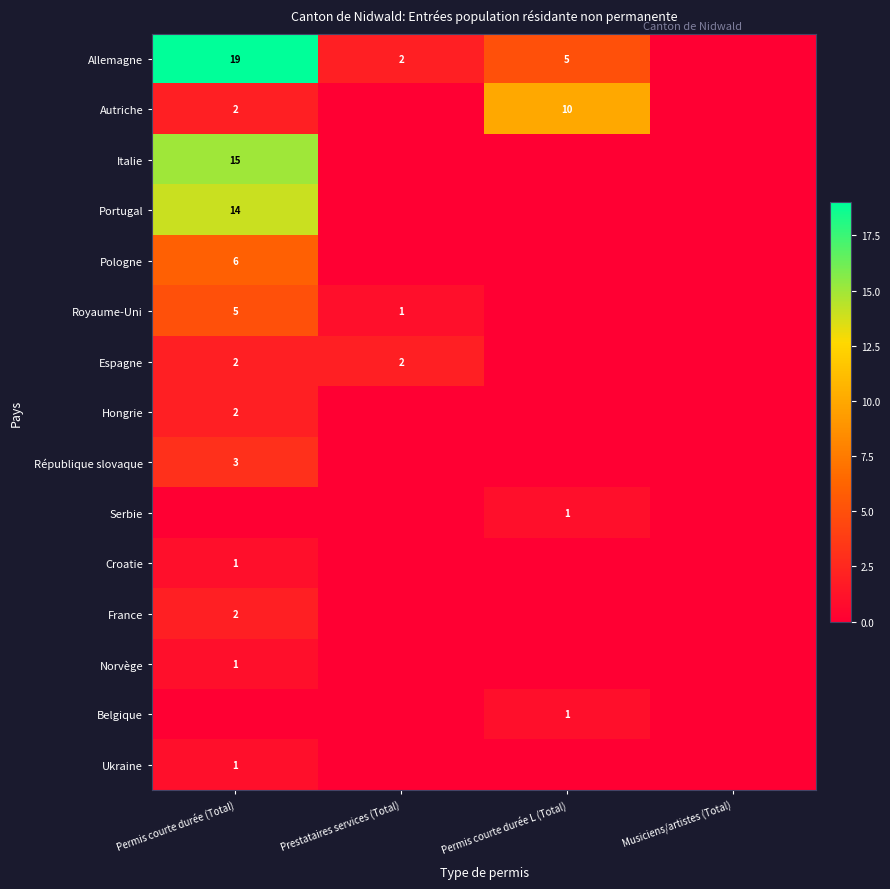

How many categories are shown in the chart?

4